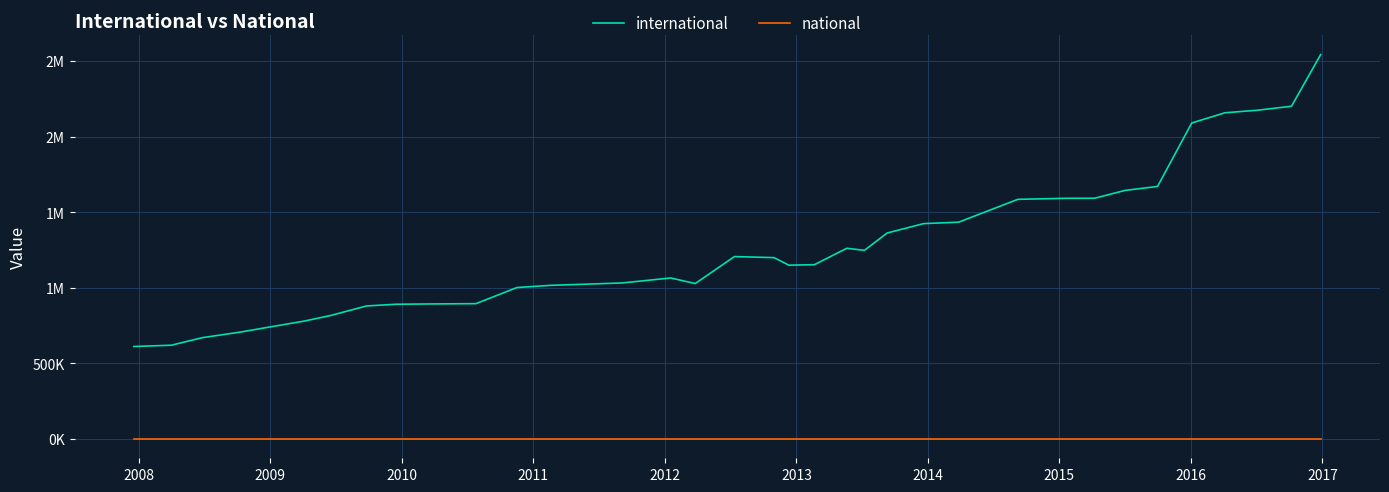

True or false: national has more than 1 points higher than both neighbors.

False